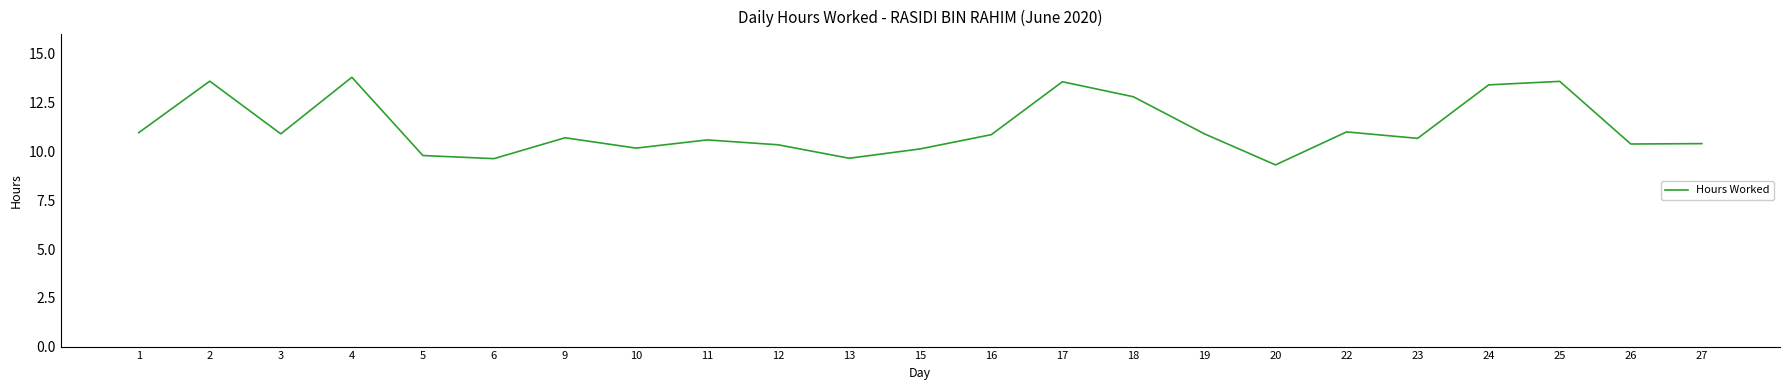

What is the difference between the maximum and minimum values?

4.5